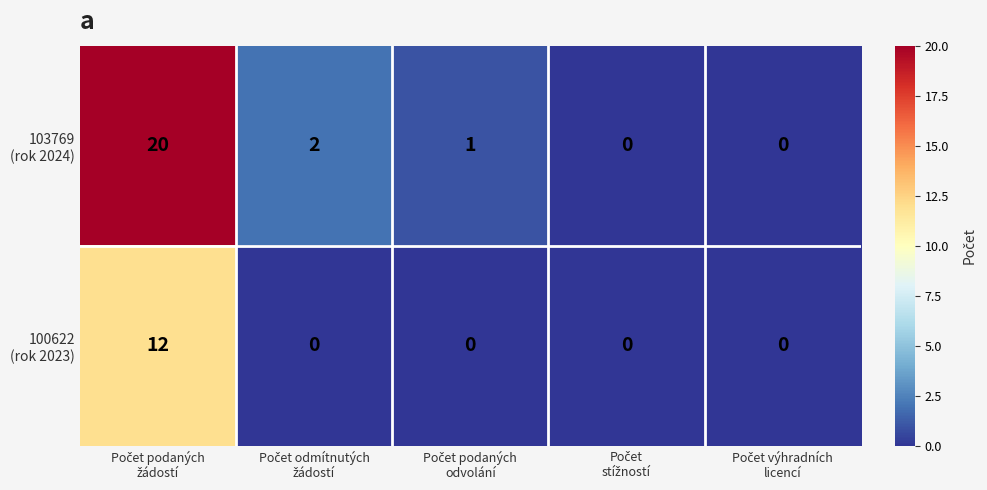

Count the number of data series in this chart.

2